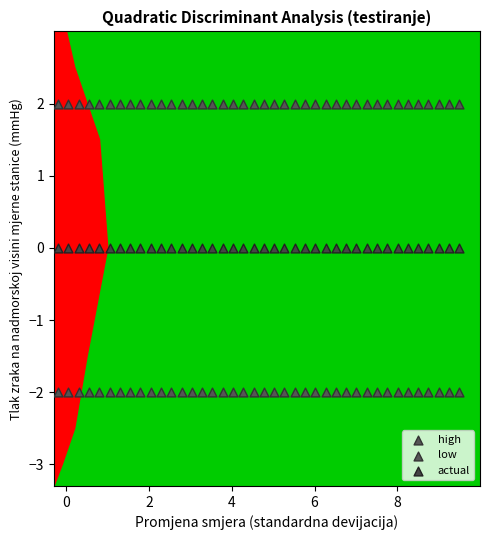

How many data points are displayed?

120